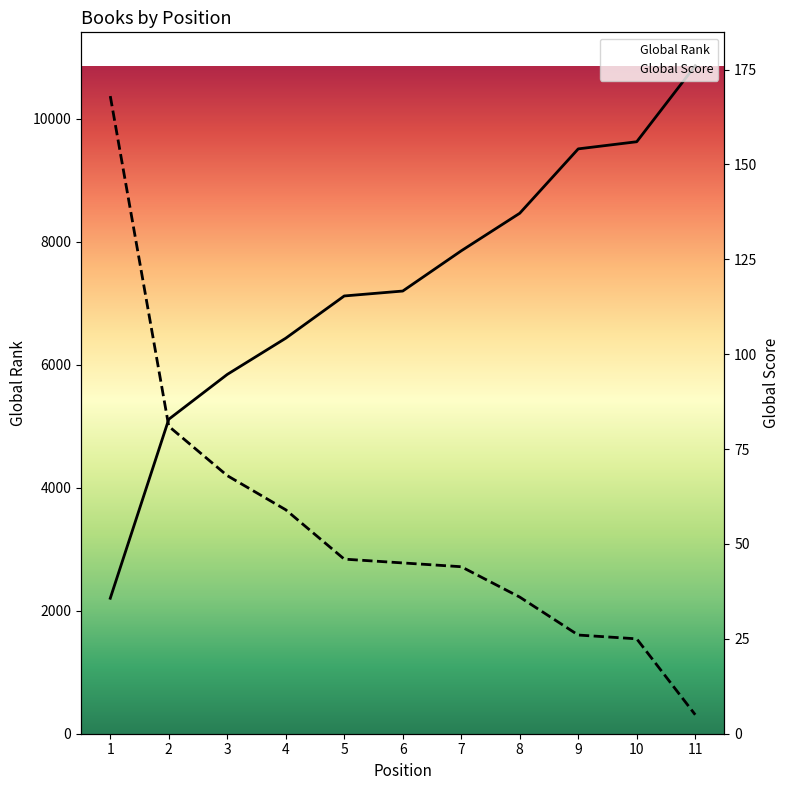

True or false: Global Rank and Global Score intersect in this chart.

False